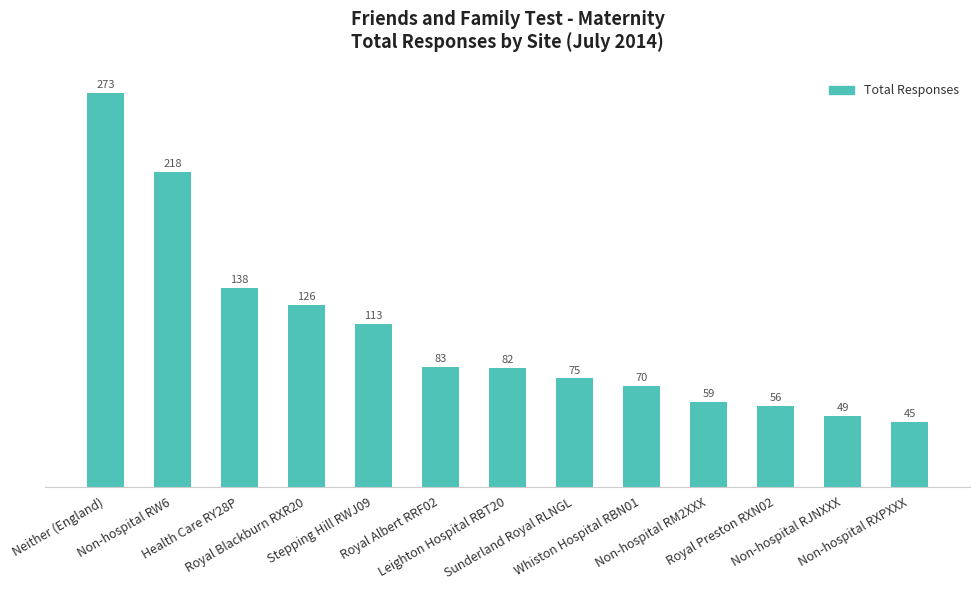

The value at Leighton Hospital RBT20 is 115. True or false?

False